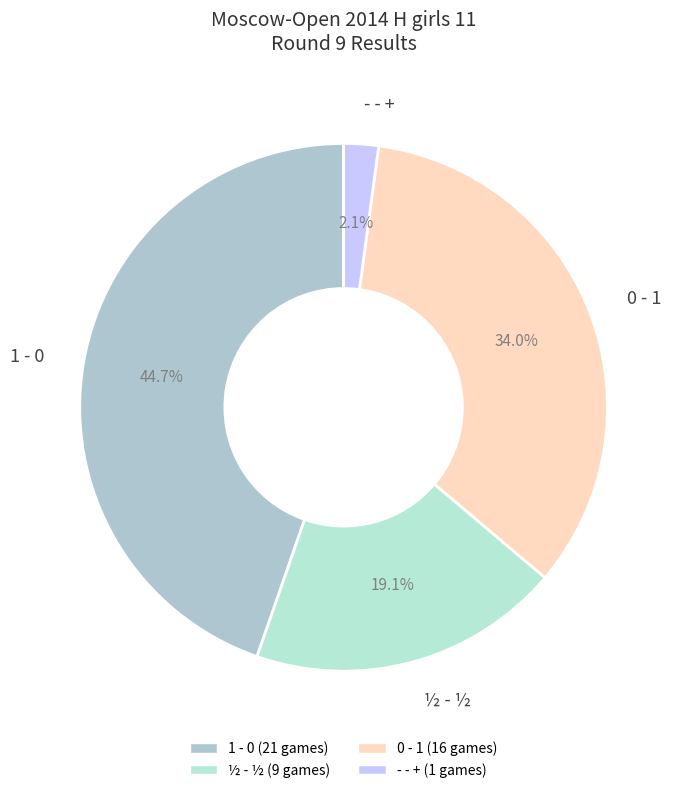

Is there any slice that represents more than half of the pie?

No